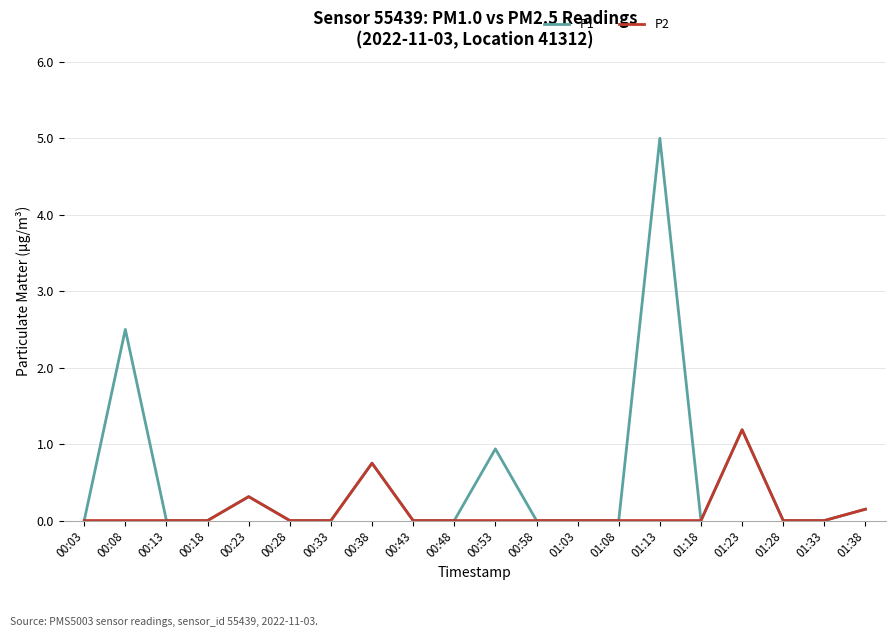

The P2 series shows 0.7 at 01:18. True or false?

False